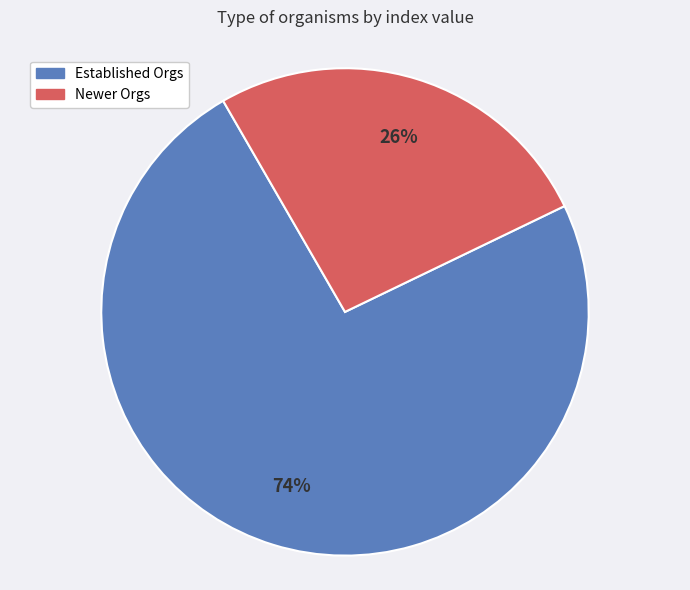

Does any single category account for the majority?

Yes